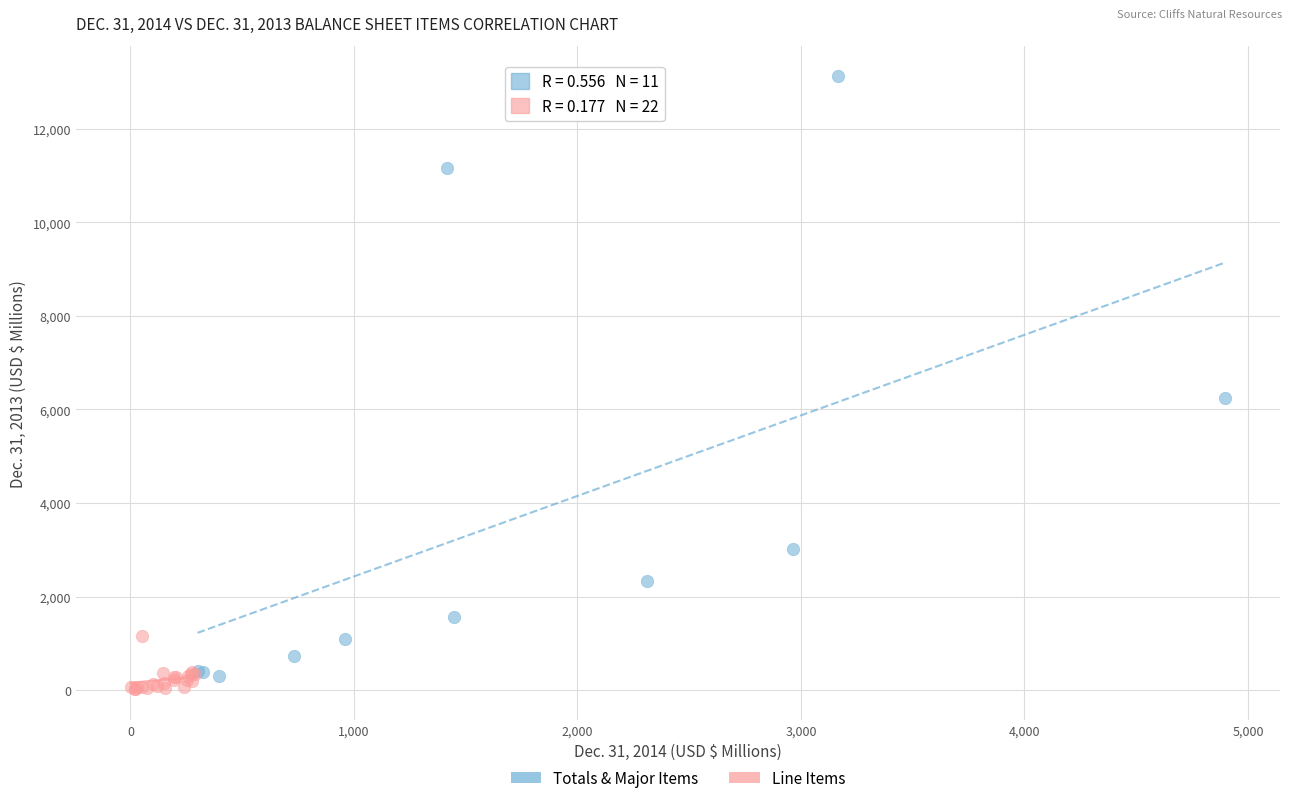

Which series has the widest spread of Y values?

Totals & Major Items